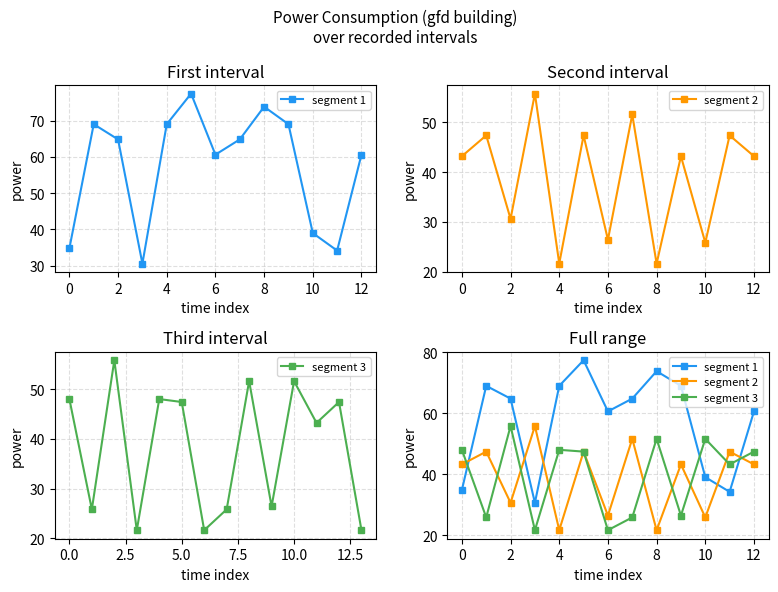

What is the difference between the maximum and second lowest values in the segment 1 series?

43.2